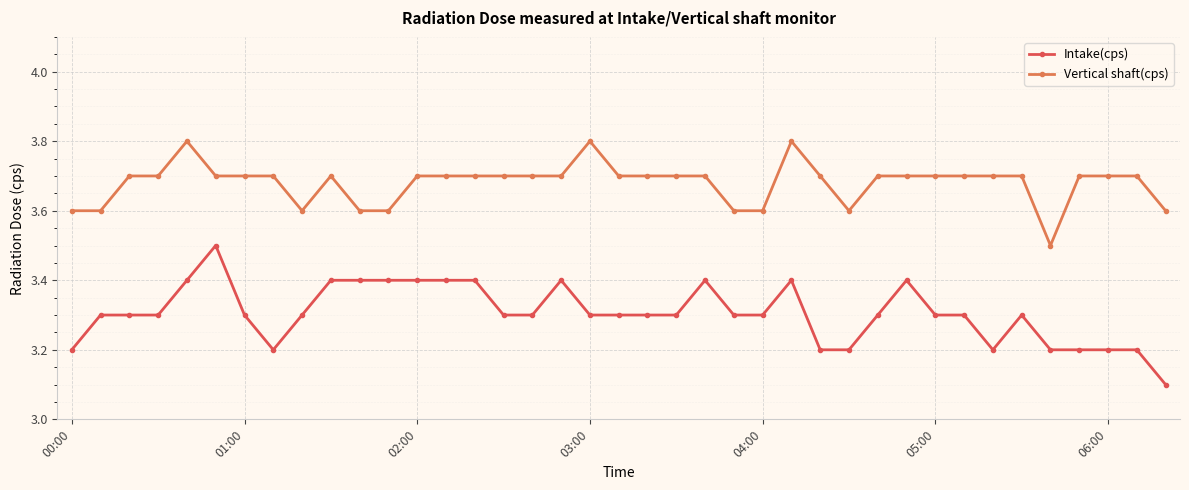

What is the value of the Intake(cps) point at the 13th from the left?

3.4